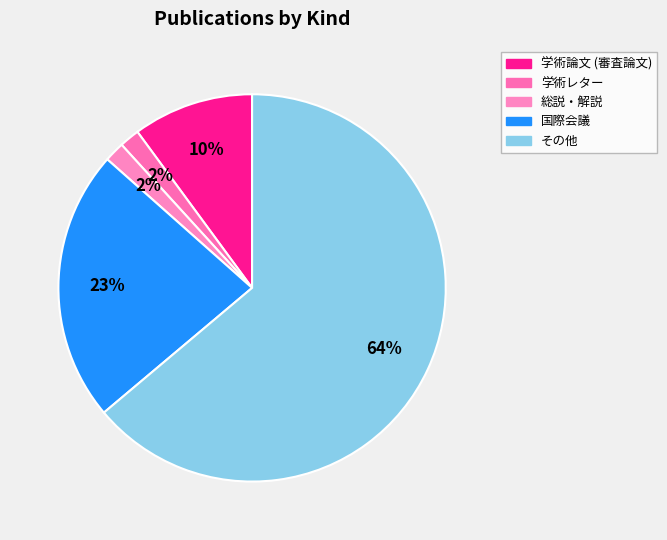

What is the majority slice?

その他